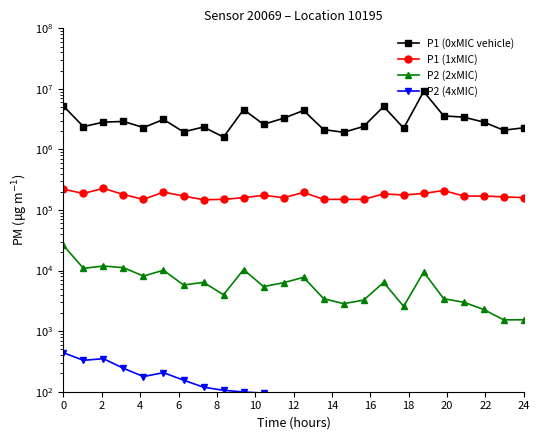

Which series has the largest total across all categories?

P1 (0xMIC vehicle)